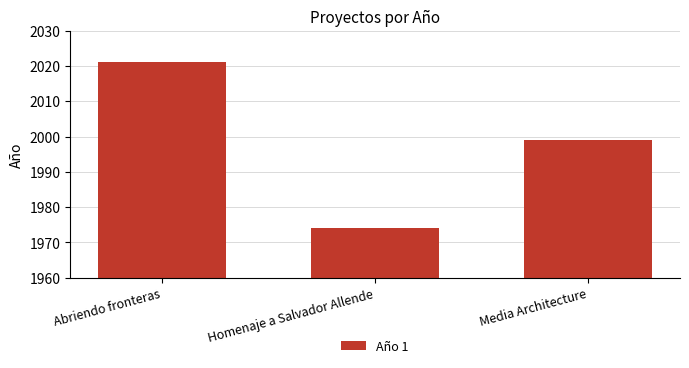

List the labels in order of value, smallest first.

Homenaje a Salvador Allende, Media Architecture, Abriendo fronteras